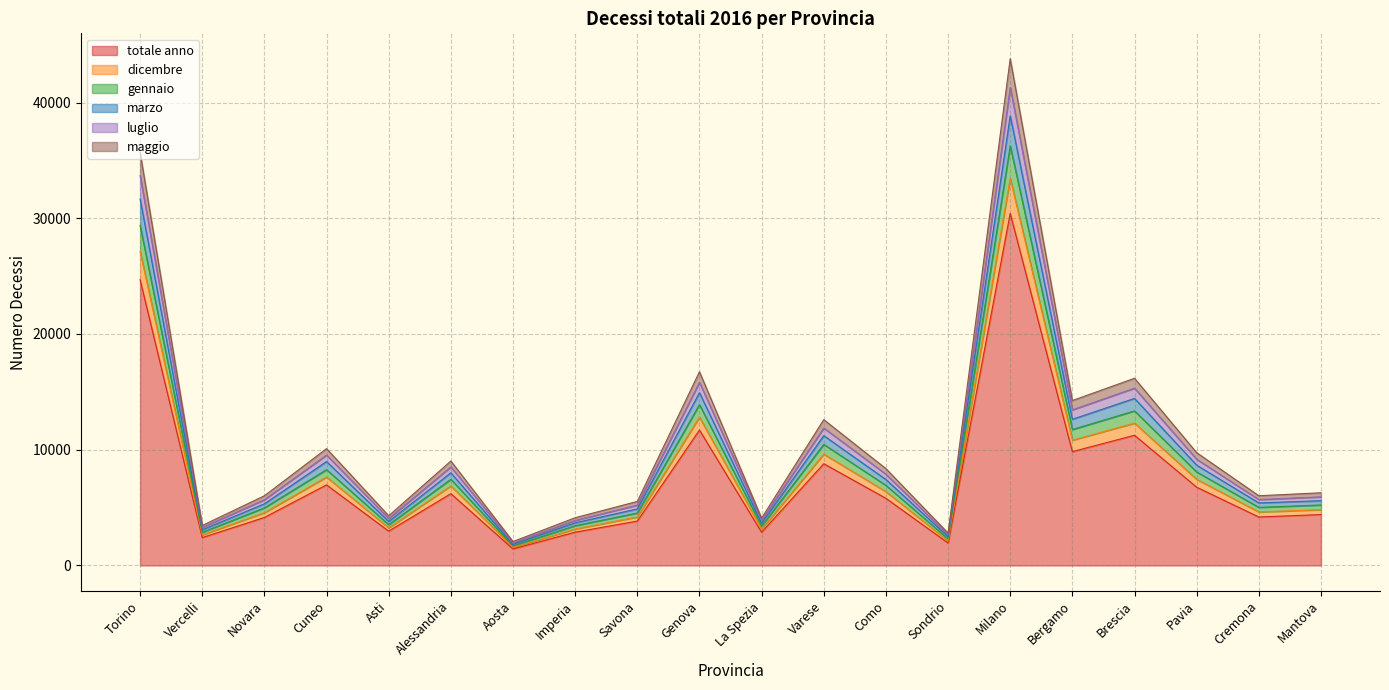

At which category is the sum across all series the highest?

Milano